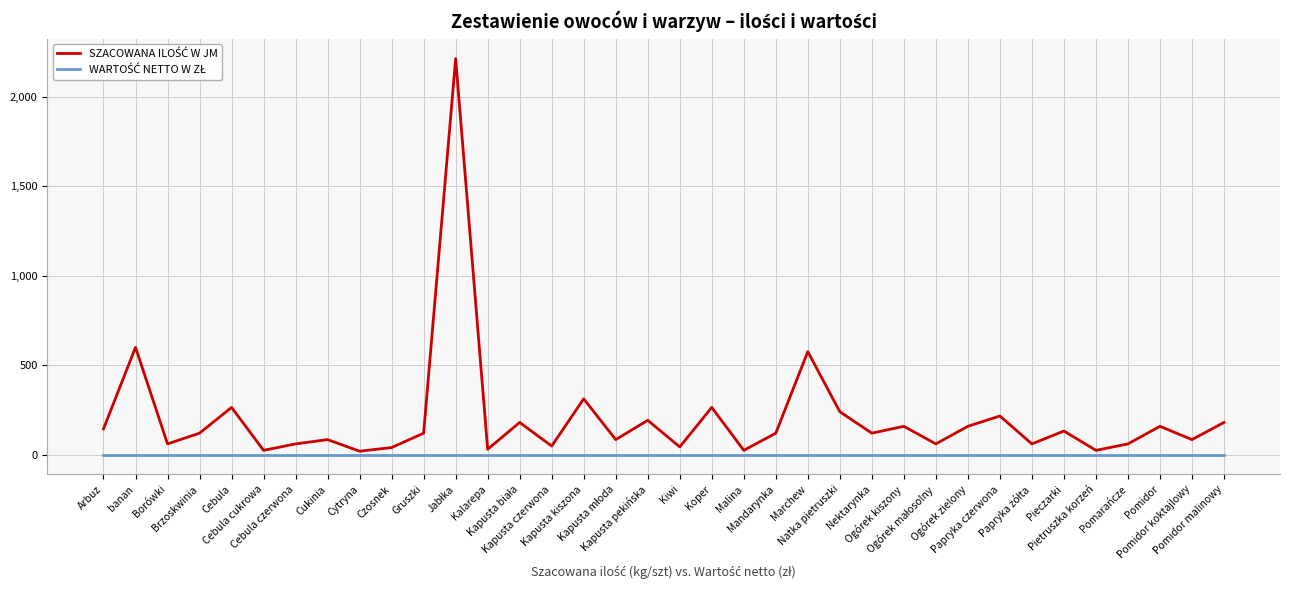

What is the greatest value displayed?

2214.0